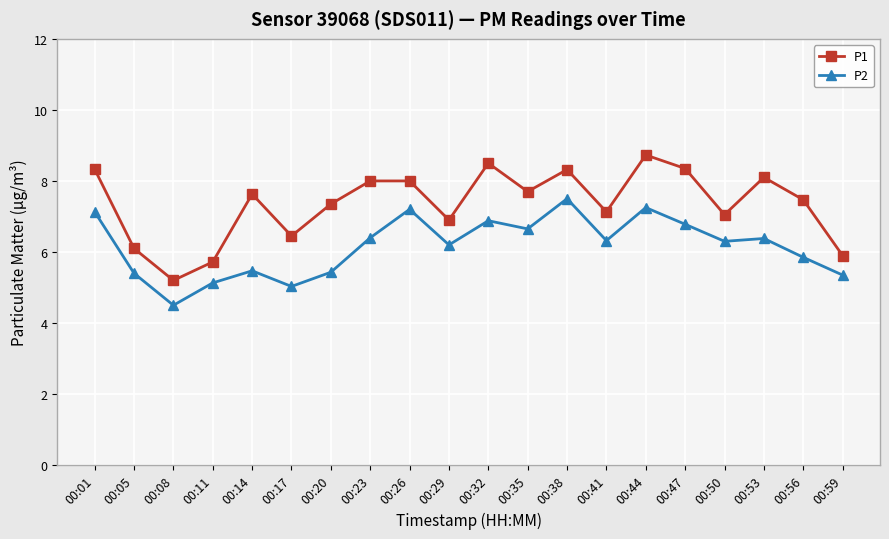

Where is the first local minimum for P2?

00:08